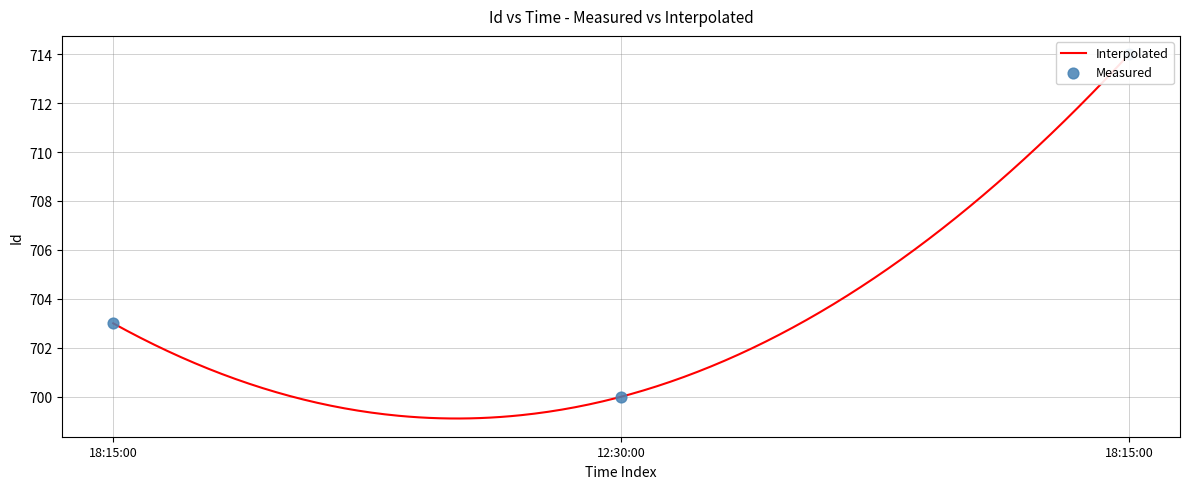

What is the change in value from 18:15:00 to 18:15:00?

+11